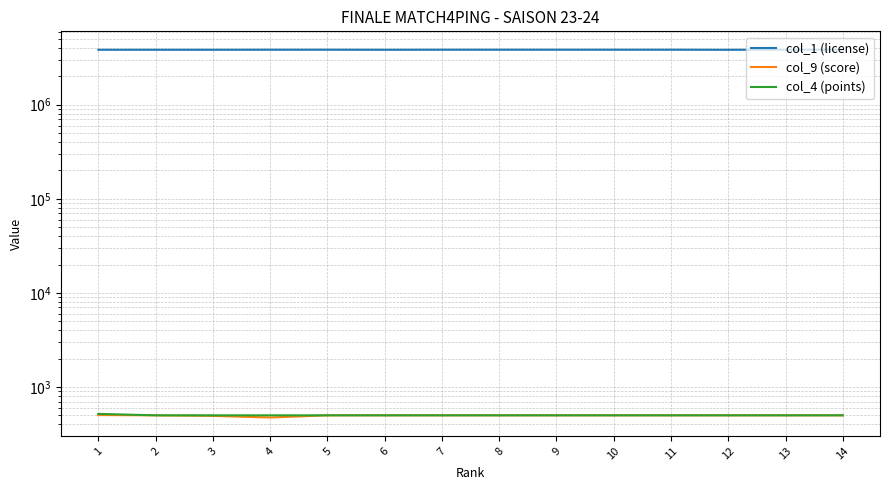

Is the value of col_4 (points) at 9 greater than the value of col_9 (score) at 1?

No